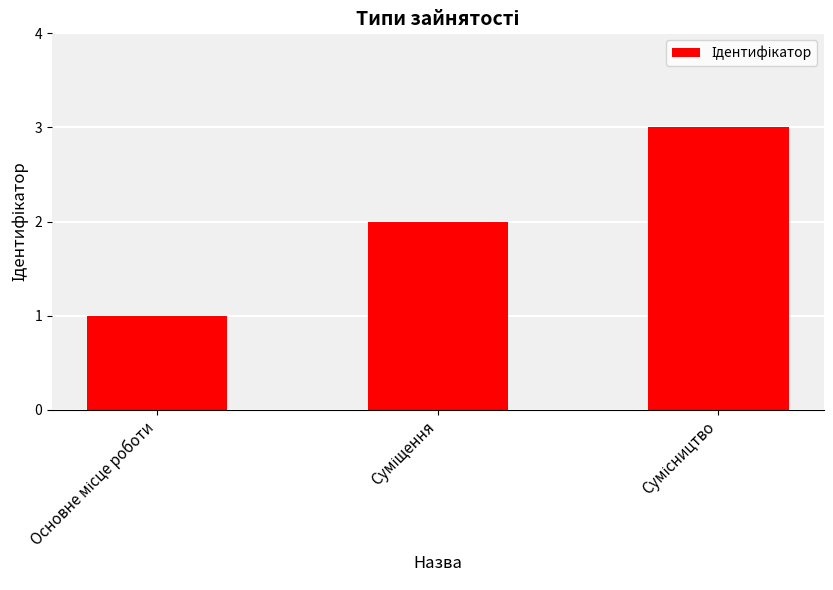

What is the greatest value displayed?

3